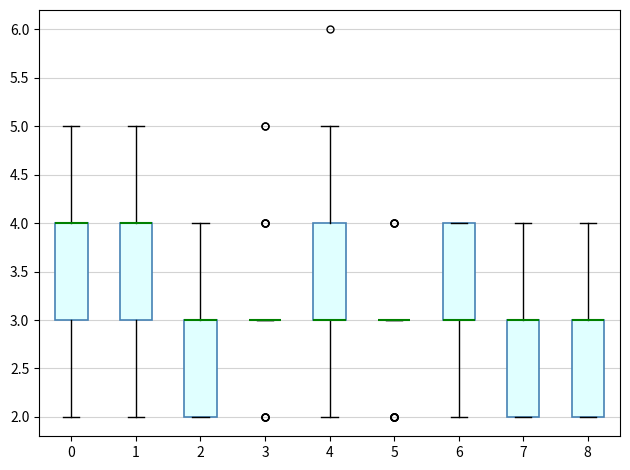

Reading left to right, read every box against the y-axis: the position of its median line, the range the box covers, and the ends of its whiskers. The values are not printed on the chart, so give them approximately, as read against the axis.

0: median 4 (drawn on the box's upper edge), box 3 to 4, whiskers 2 to 5
1: median 4 (drawn on the box's upper edge), box 3 to 4, whiskers 2 to 5
2: median 3 (drawn on the box's upper edge), box 2 to 3, whiskers 2 to 4
3: box collapsed to a line at 3, whiskers 3 to 3
4: median 3 (drawn on the box's lower edge), box 3 to 4, whiskers 2 to 5
5: box collapsed to a line at 3, whiskers 3 to 3
6: median 3 (drawn on the box's lower edge), box 3 to 4, whiskers 2 to 4
7: median 3 (drawn on the box's upper edge), box 2 to 3, whiskers 2 to 4
8: median 3 (drawn on the box's upper edge), box 2 to 3, whiskers 2 to 4